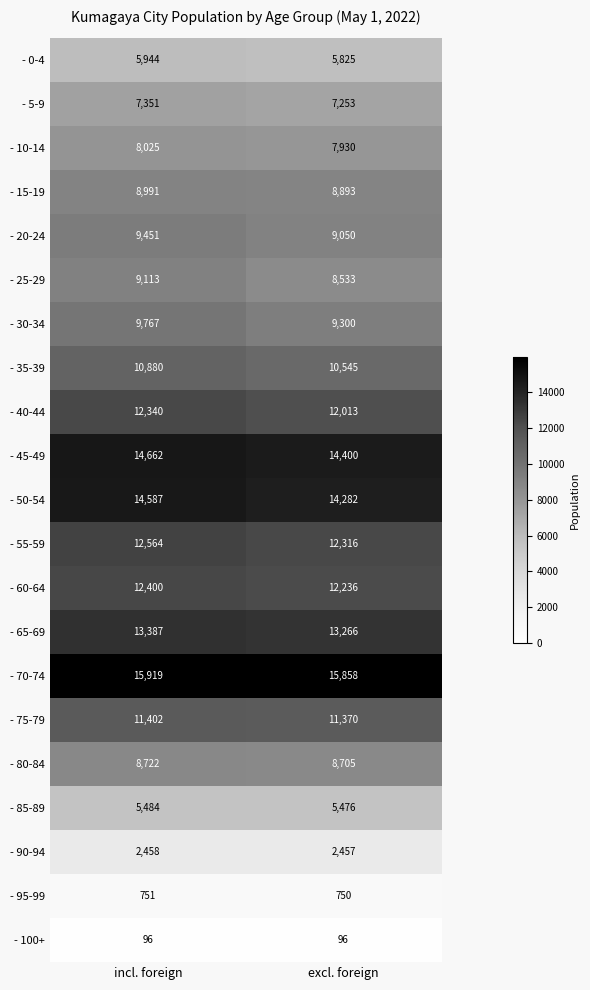

Which series changed the most between incl. foreign and excl. foreign?

- 25-29